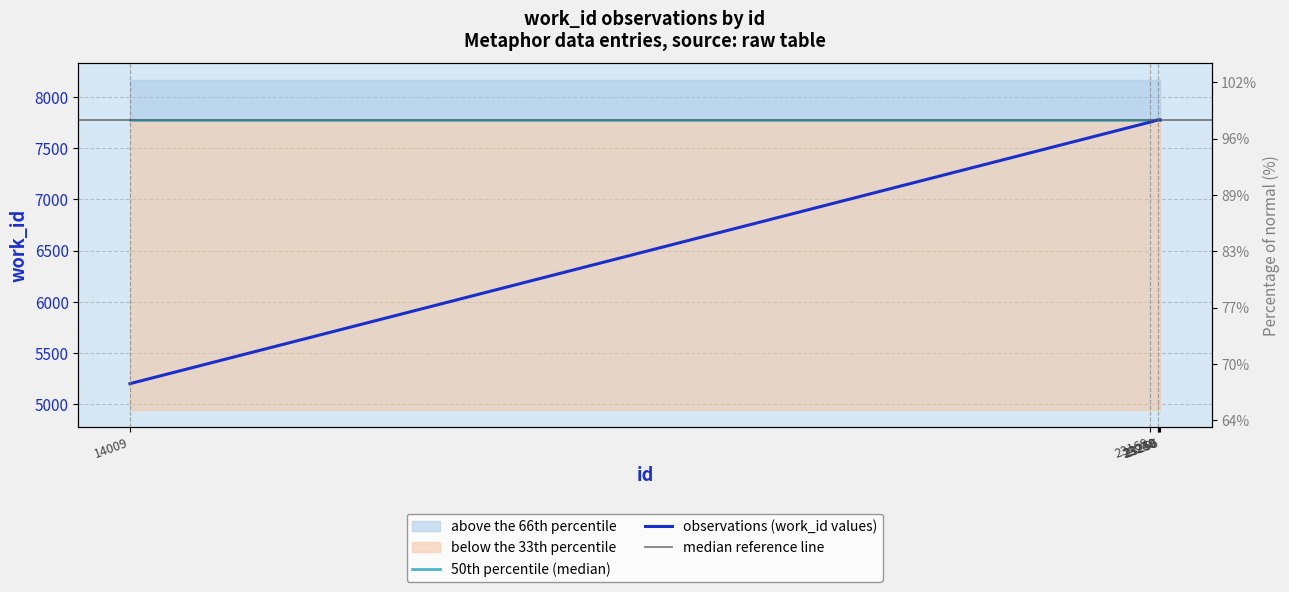

What is the difference between the maximum and minimum values?

2577